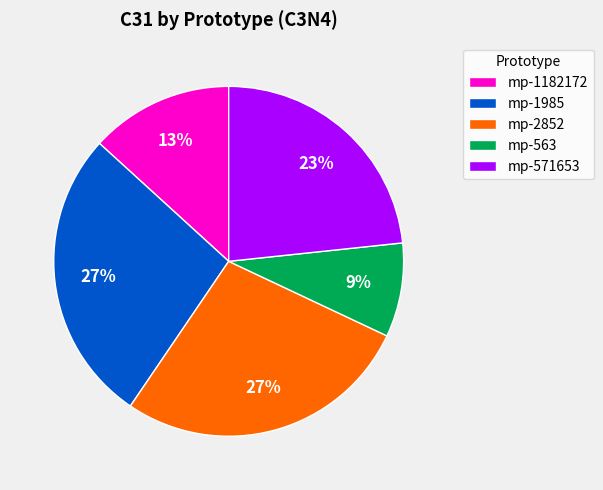

Combined, do mp-2852 and mp-1985 account for over 50%?

Yes